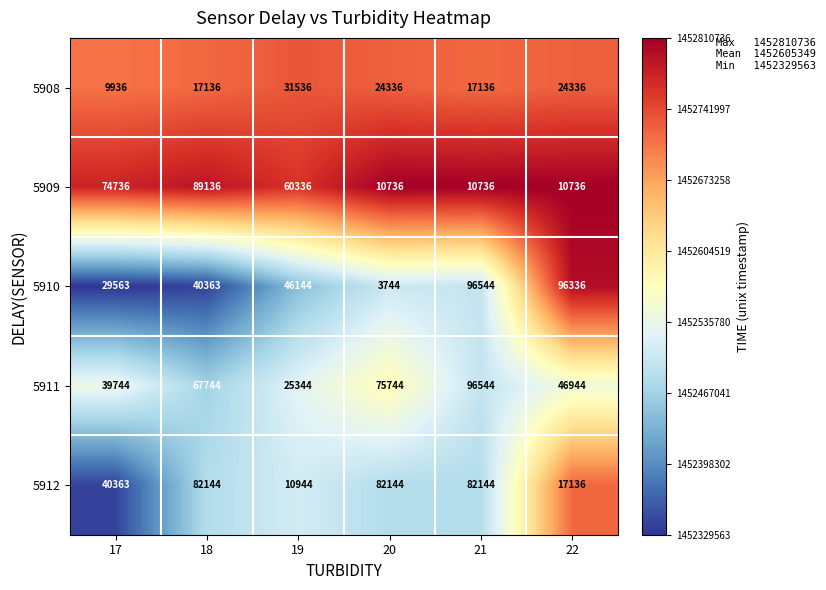

What is the lowest value of the 5910 series?

3744